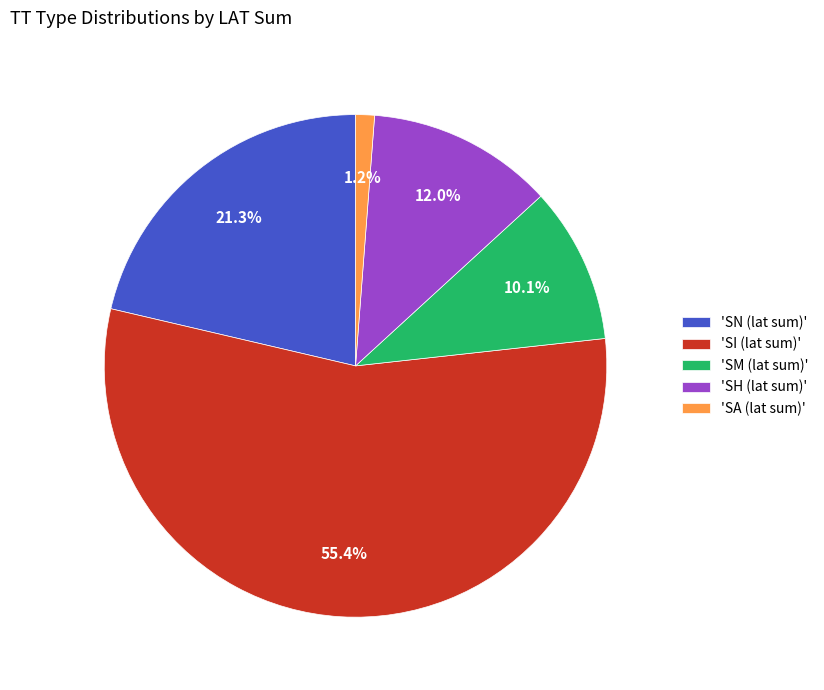

Does any single category account for the majority?

Yes